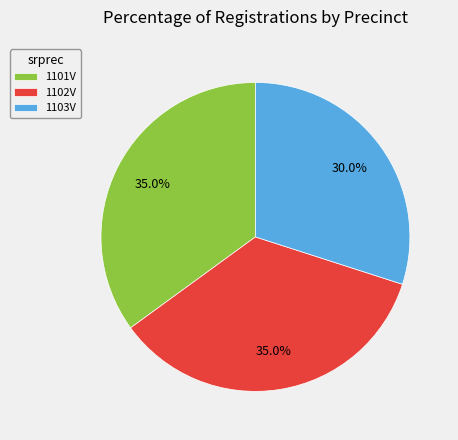

How many segments does this pie chart have?

3